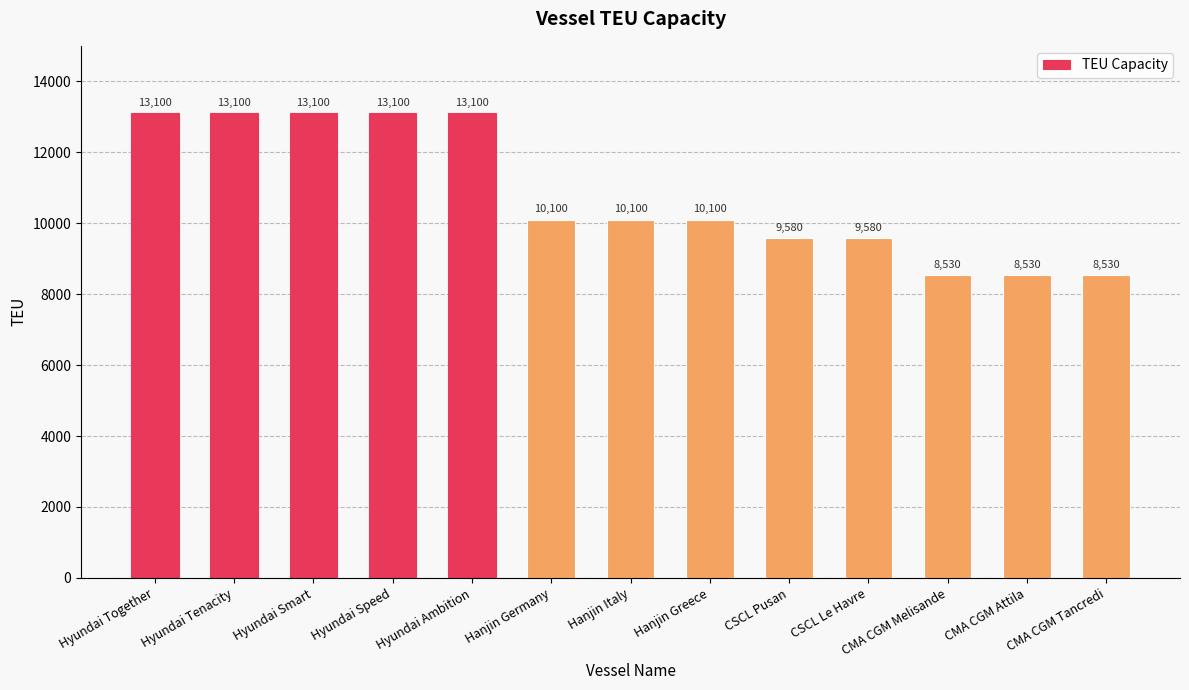

How many distinct data groups are displayed?

1